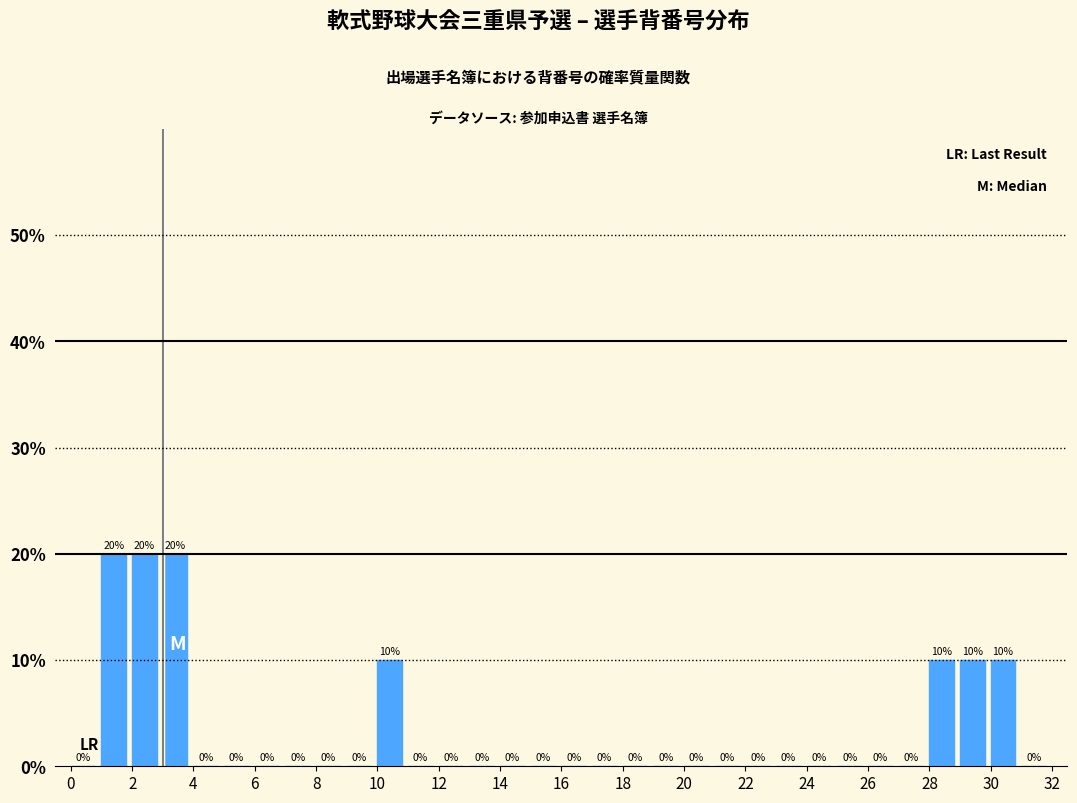

Reading left to right, list every bar in this chart as the range it spans on the x-axis followed by its height.

0 to 1: 0
1 to 2: 20
2 to 3: 20
3 to 4: 20
4 to 5: 0
5 to 6: 0
6 to 7: 0
7 to 8: 0
8 to 9: 0
9 to 10: 0
10 to 11: 10
11 to 12: 0
12 to 13: 0
13 to 14: 0
14 to 15: 0
15 to 16: 0
16 to 17: 0
17 to 18: 0
18 to 19: 0
19 to 20: 0
20 to 21: 0
21 to 22: 0
22 to 23: 0
23 to 24: 0
24 to 25: 0
25 to 26: 0
26 to 27: 0
27 to 28: 0
28 to 29: 10
29 to 30: 10
30 to 31: 10
31 to 32: 0